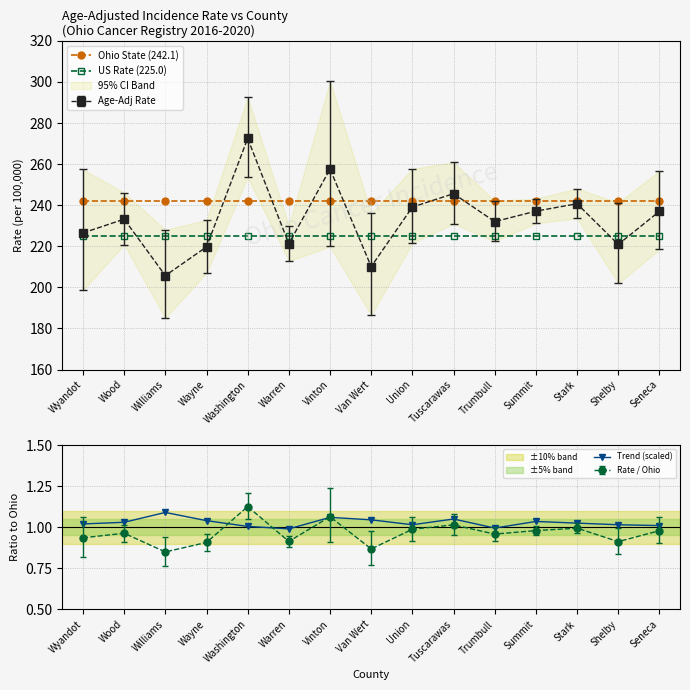

At which category is the sum across all series the highest?

Williams